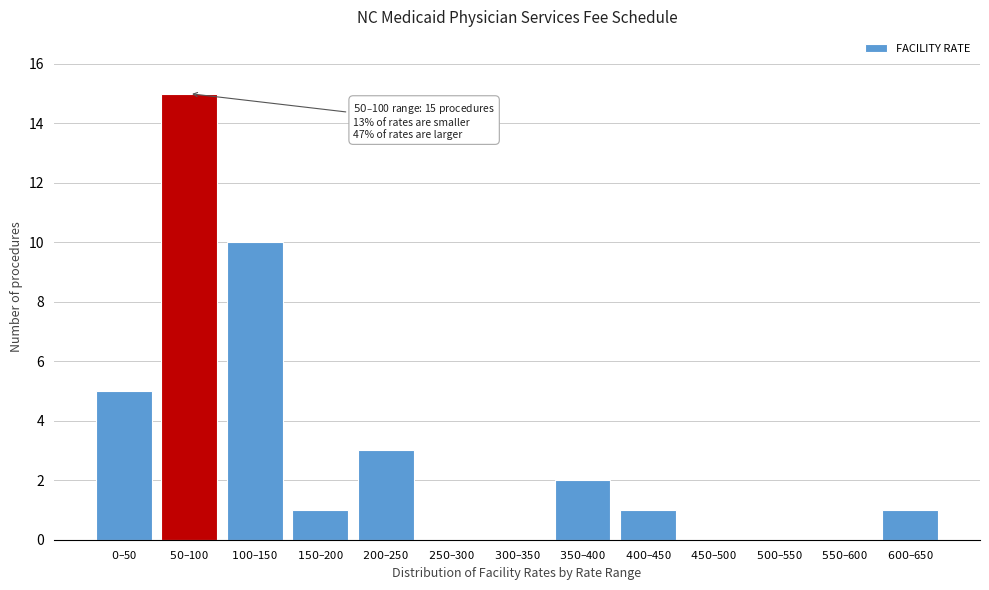

What is the maximum value shown in the chart?

15